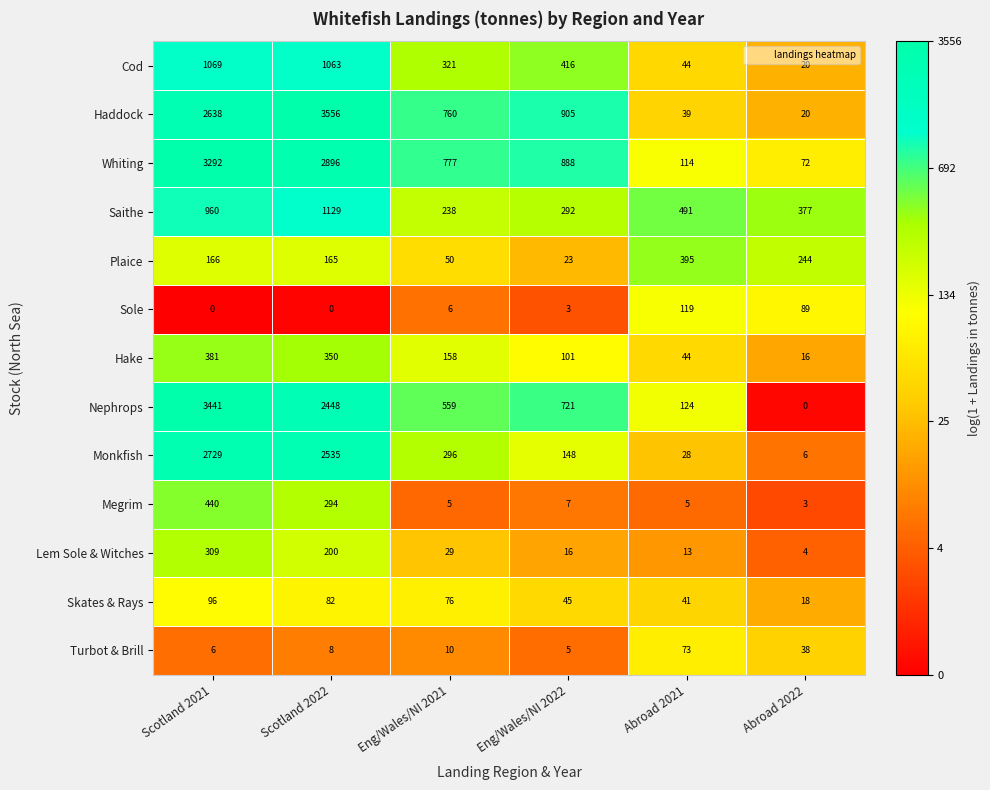

Is it true that Megrim equals 60 at Scotland 2022?

False